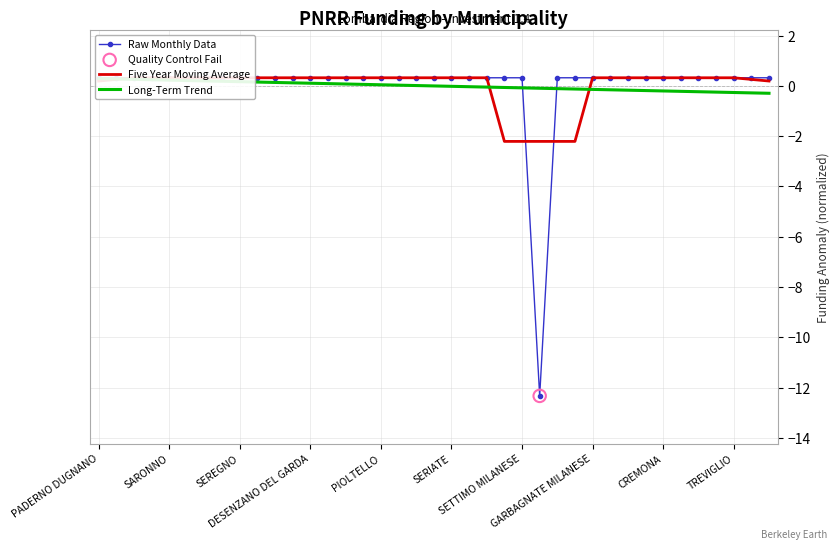

What are all the series names shown in the legend?

Raw Monthly Data, Five Year Moving Average, Long-Term Trend